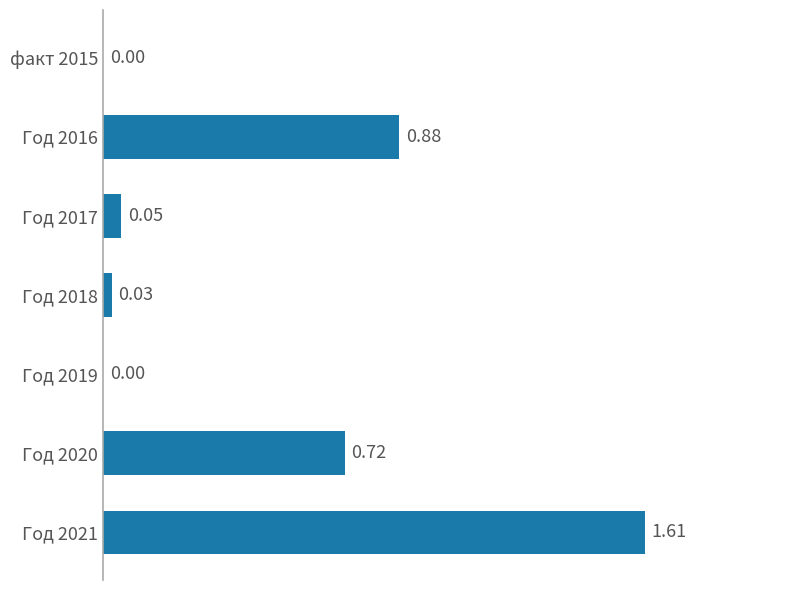

What is the sum of all values?

3.3